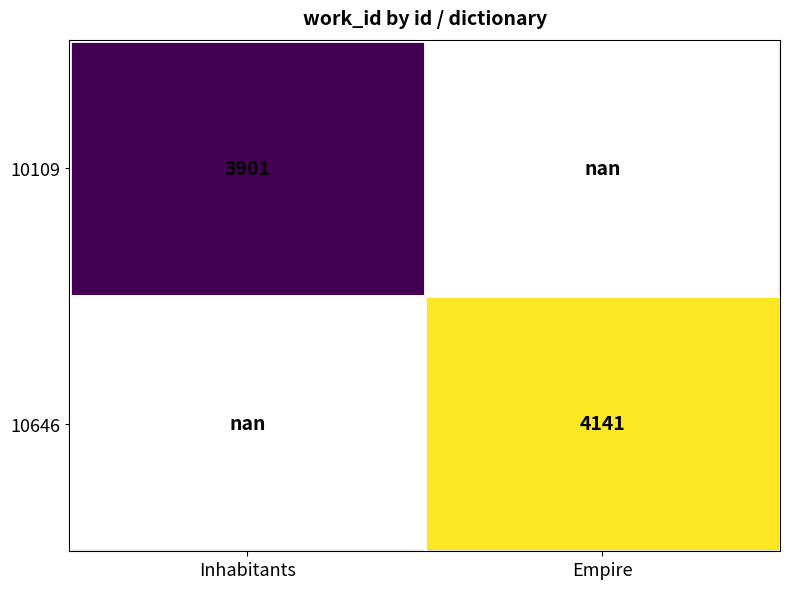

True or false: 10646 has a value of 4141.0 at Empire.

True